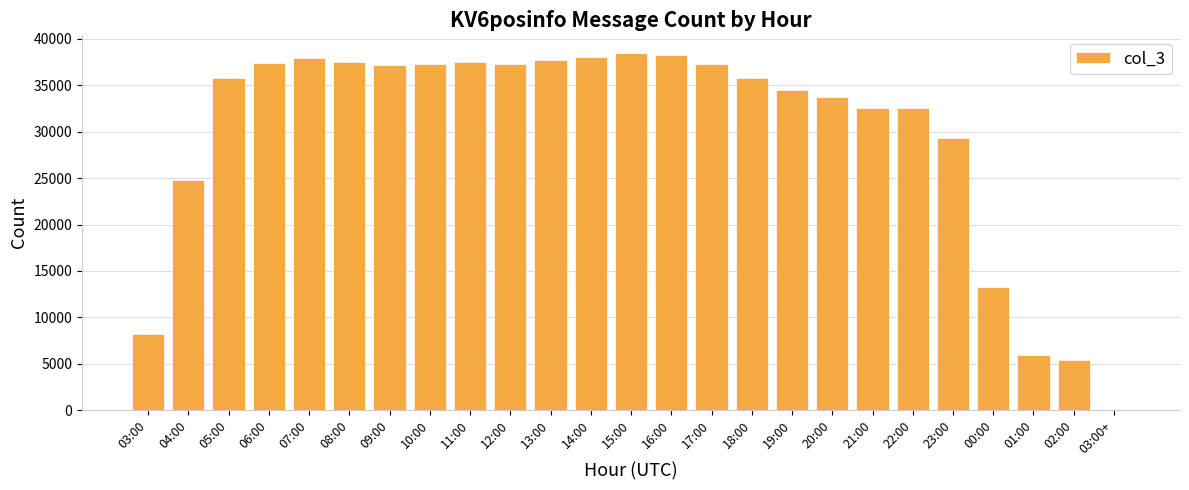

At which label is the value closest to 19224?

04:00